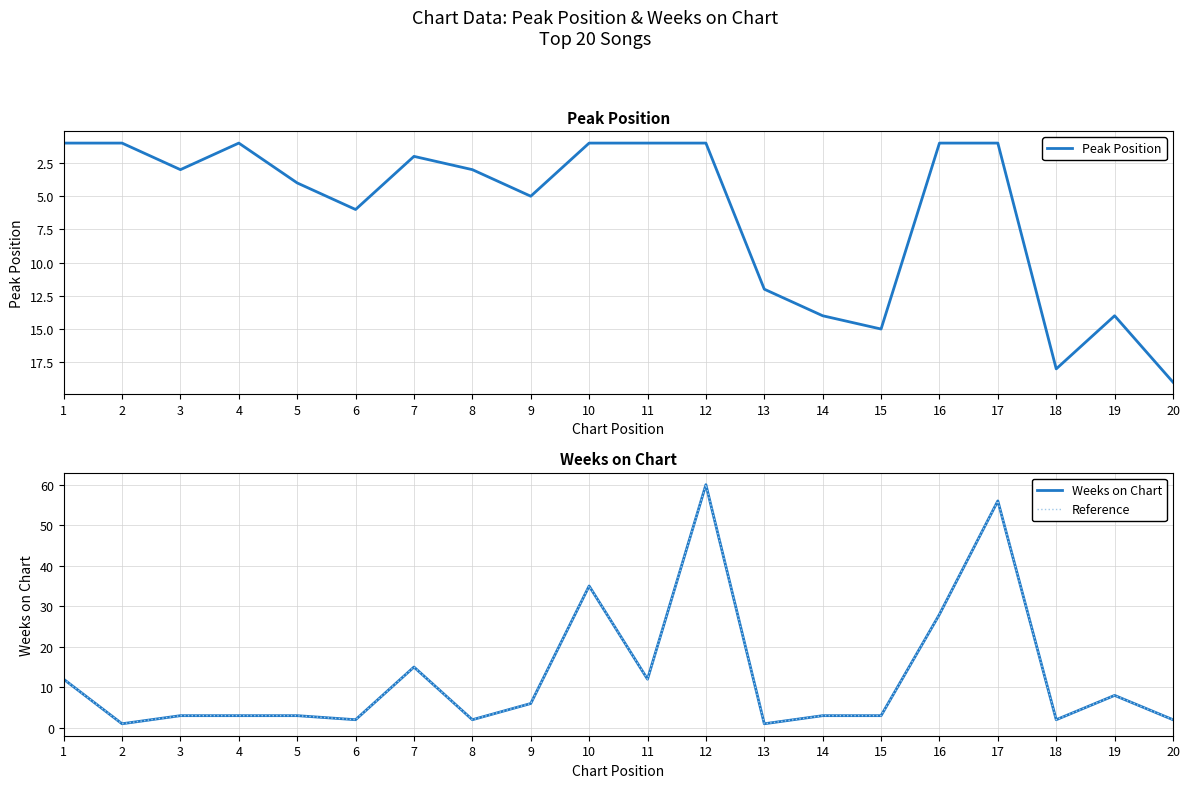

The value of Reference at 20 is 1. True or false?

False